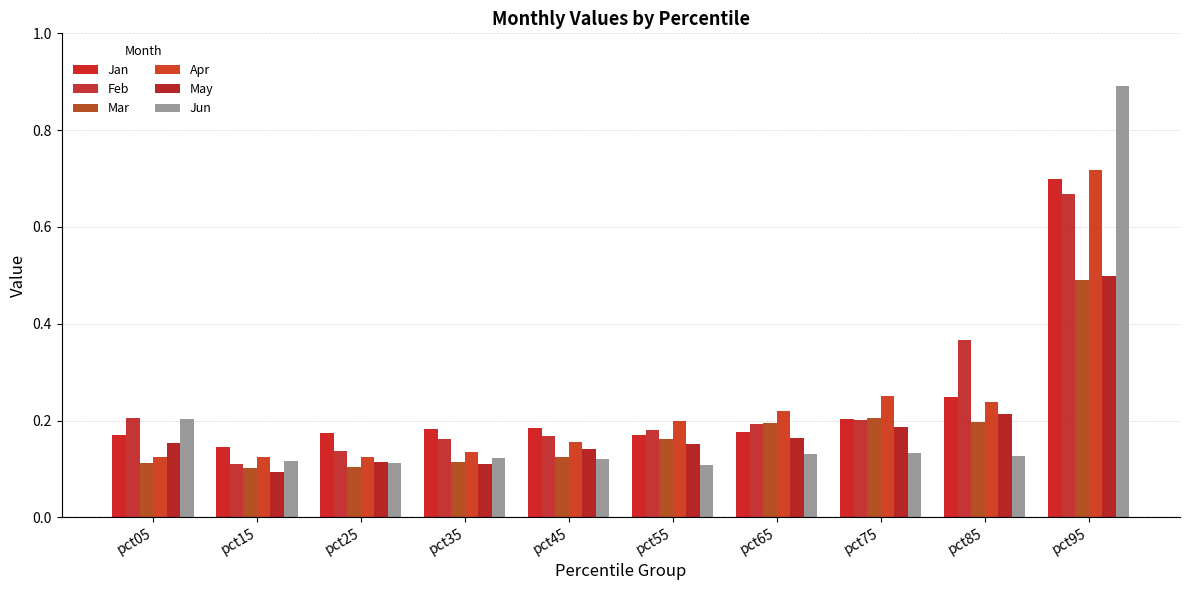

What is the approximate value of Apr at pct05?

0.1